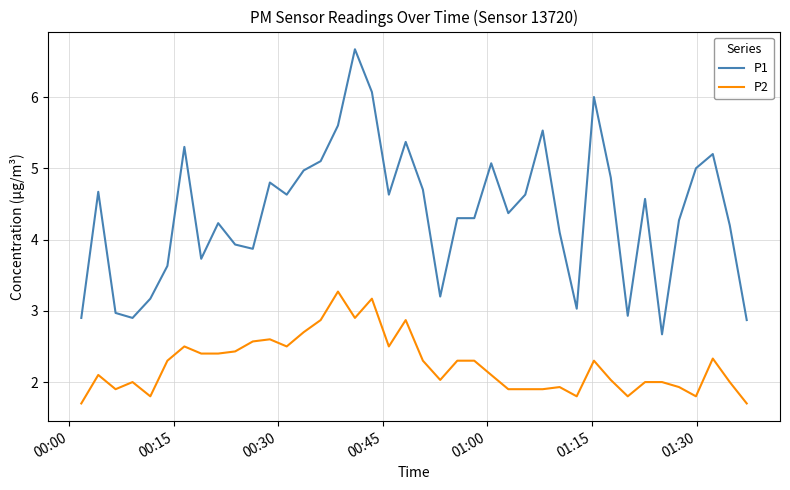

What is the difference between the maximum and minimum values in the P2 series?

1.6